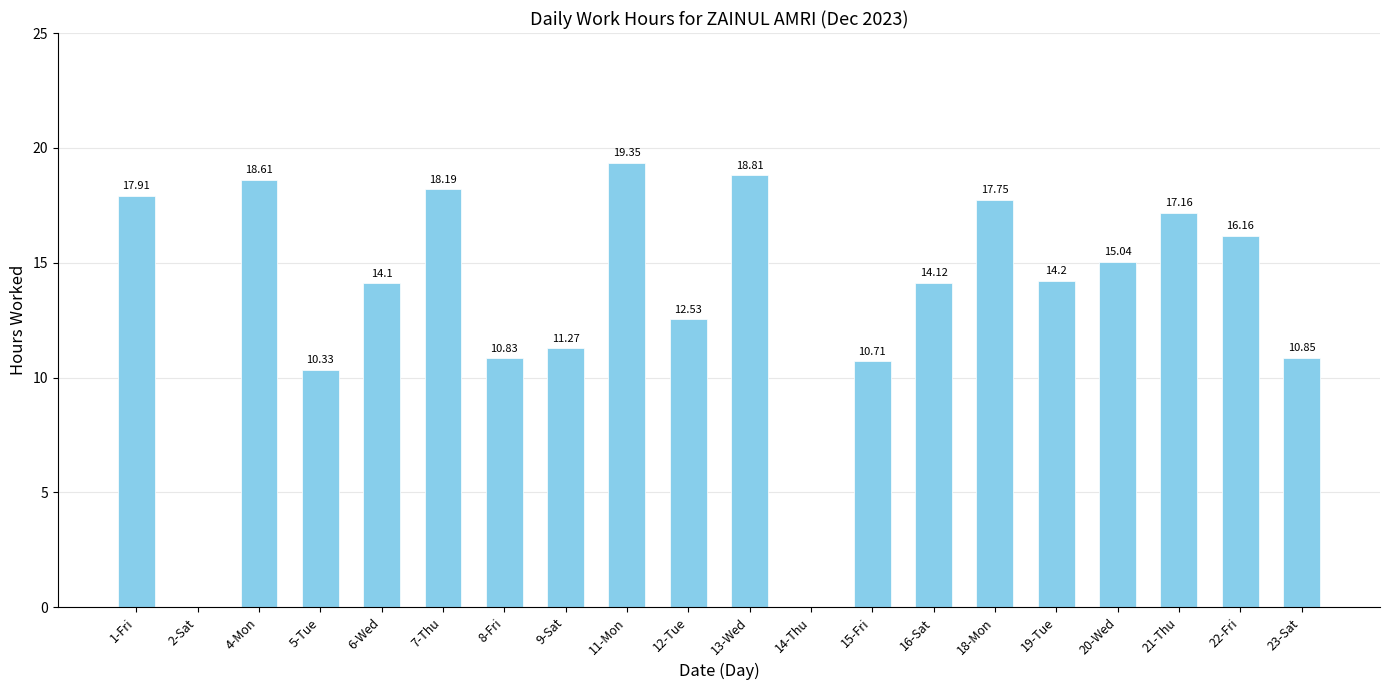

What is the sum of all values?

267.9